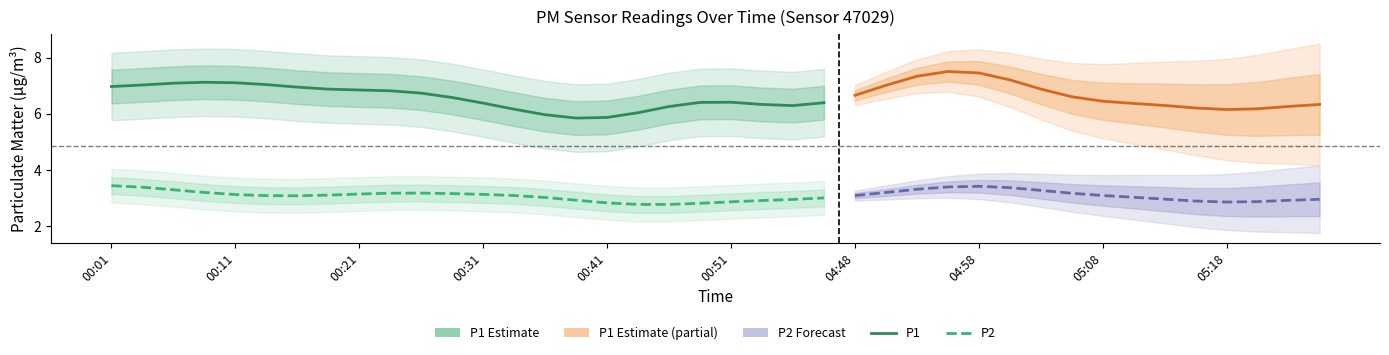

Does the chart display data point markers on the line(s)?

No